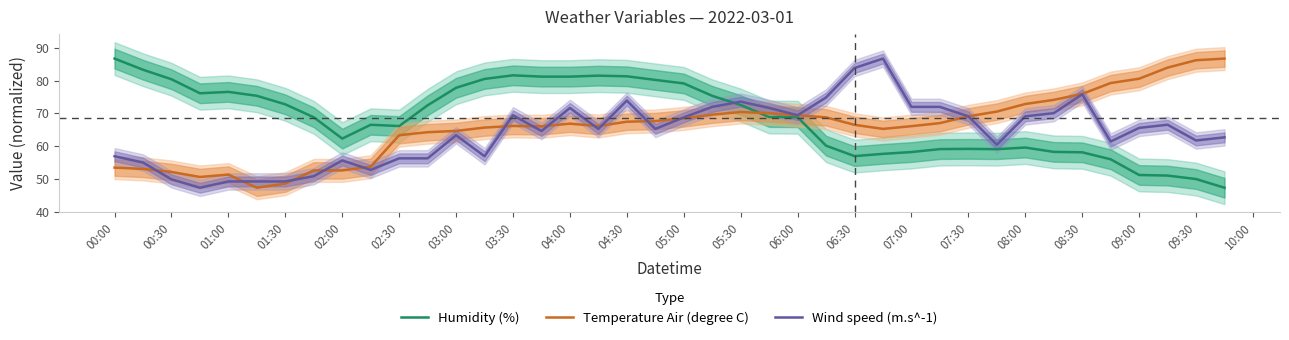

After their last crossing, which series has the higher values: Temperature Air (degree C) or Humidity (%)?

Temperature Air (degree C)